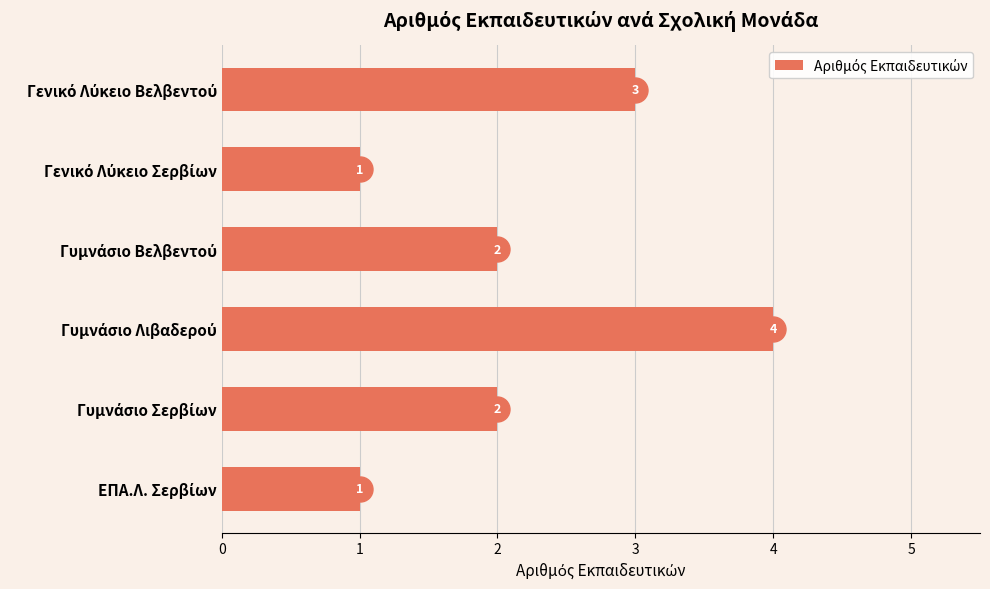

Are the bars horizontal?

Yes